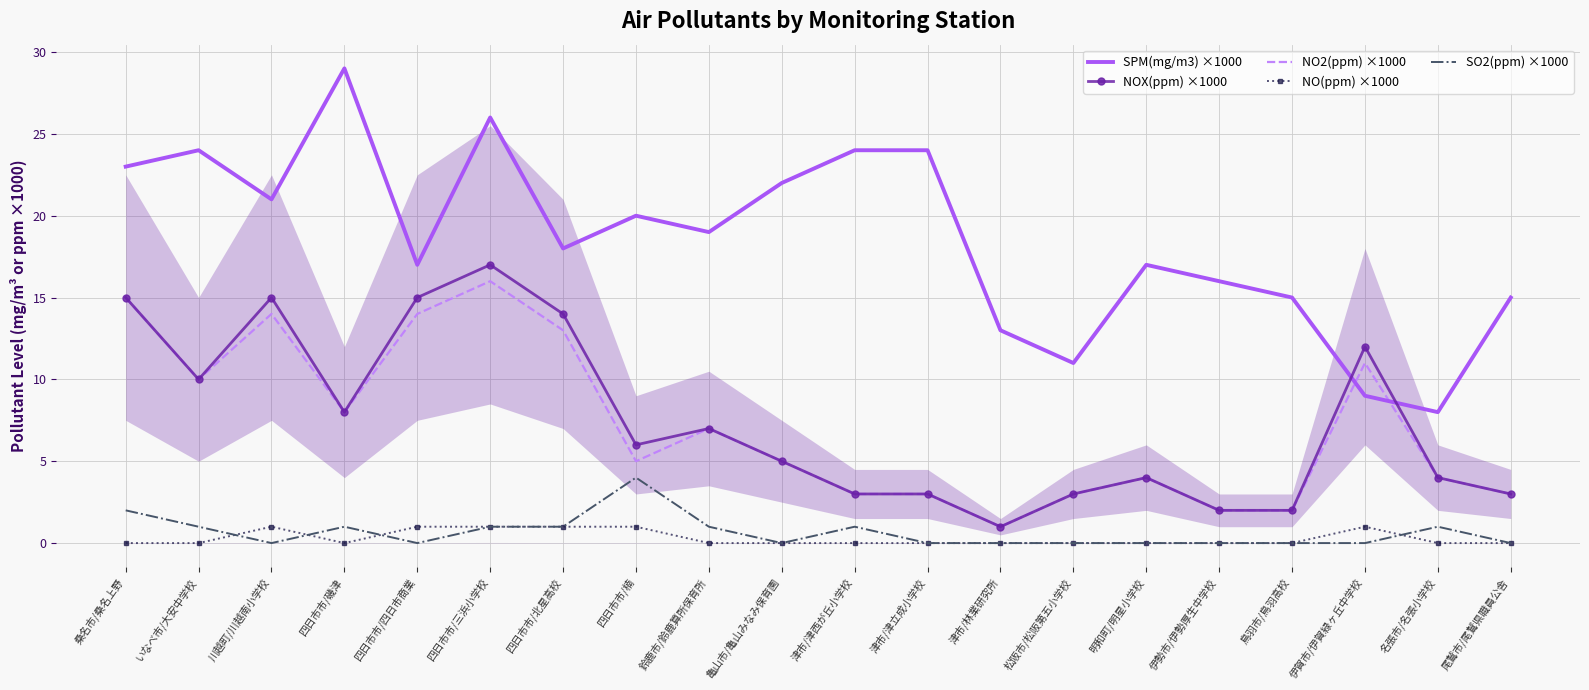

At how many categories does at least one series exceed 12?

17